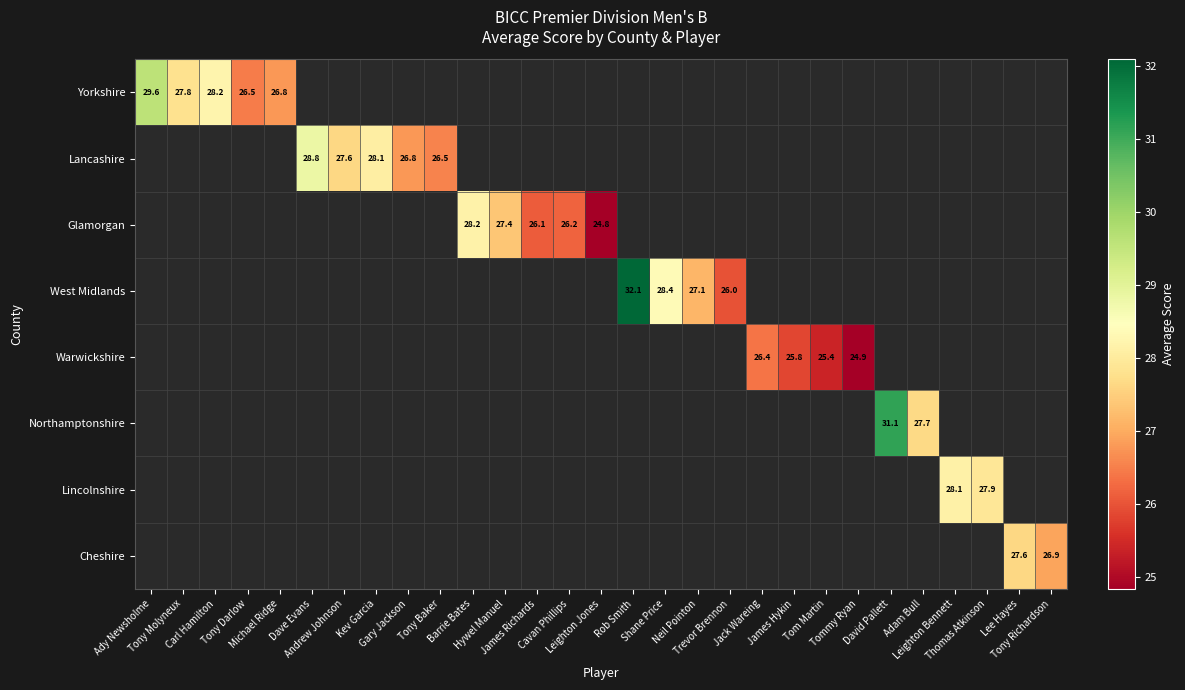

How many values in the Glamorgan series are below 28?

4